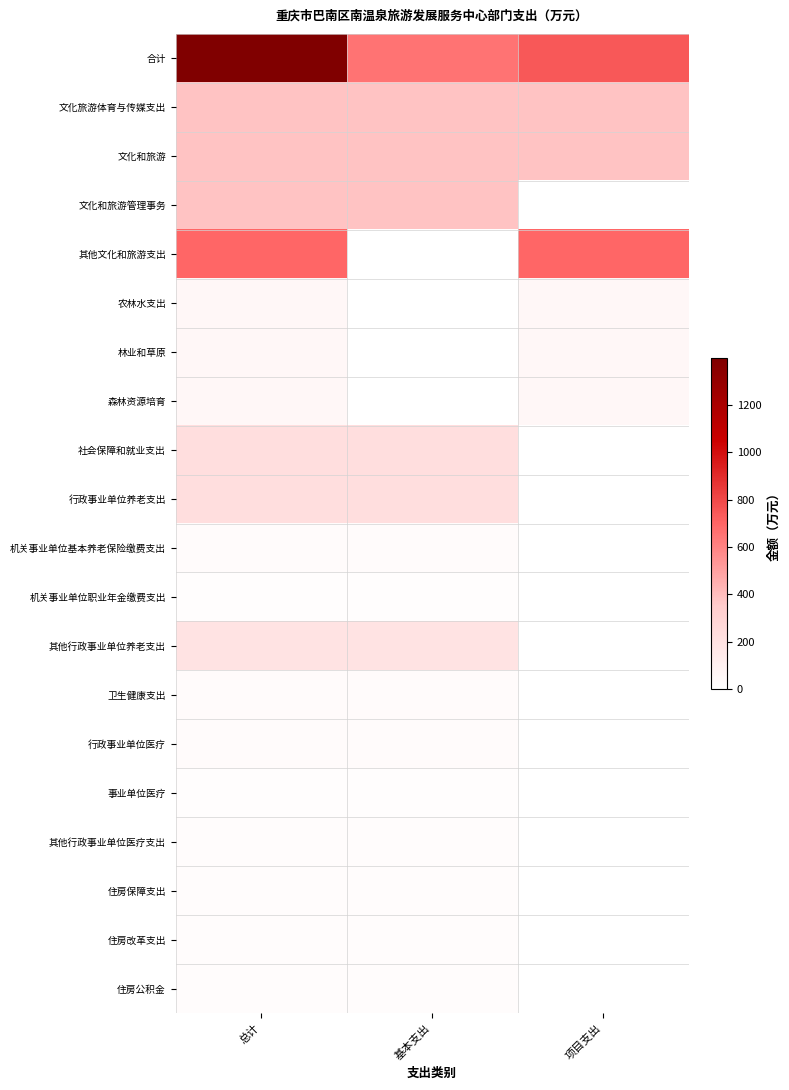

At 总计, list the series in order from largest to smallest.

合计, 其他文化和旅游支出, 文化旅游体育与传媒支出, 文化和旅游, 文化和旅游管理事务, 社会保障和就业支出, 行政事业单位养老支出, 其他行政事业单位养老支出, 农林水支出, 林业和草原, 森林资源培育, 卫生健康支出, 行政事业单位医疗, 机关事业单位基本养老保险缴费支出, 其他行政事业单位医疗支出, 住房保障支出, 住房改革支出, 住房公积金, 事业单位医疗, 机关事业单位职业年金缴费支出